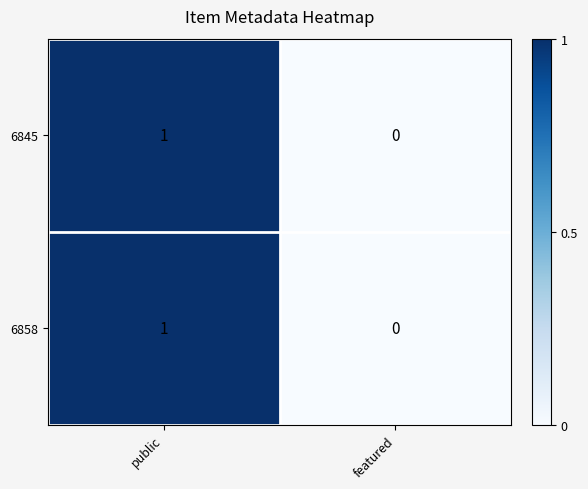

At which category is the sum across all series the highest?

public